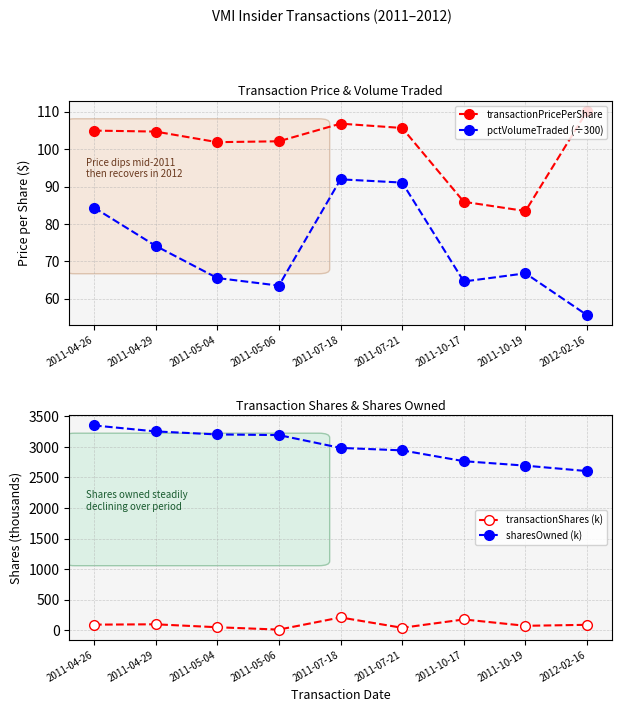

Which category has the highest value in the transactionShares (k) series?

2011-07-18